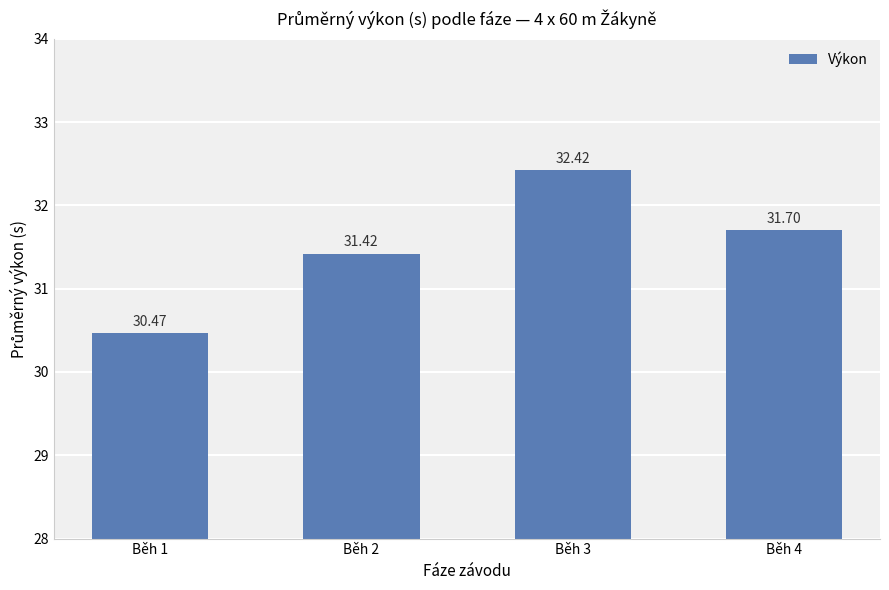

Reading right to left, what are all the values shown in this chart?

31.7	32.4	31.4	30.5